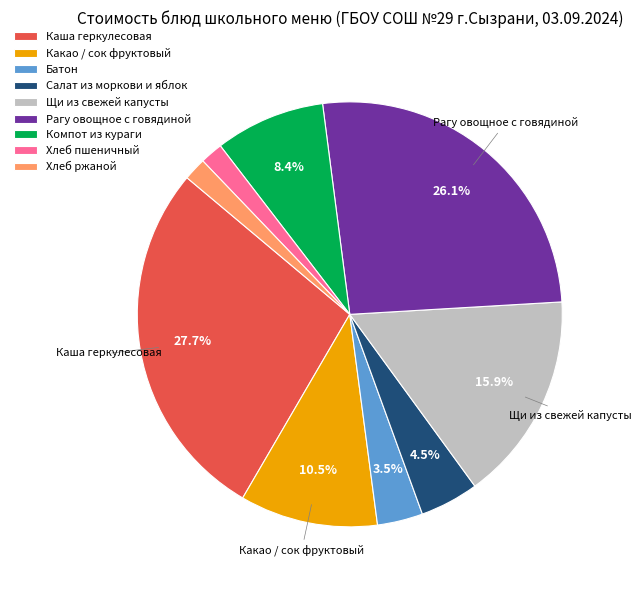

How many slices are in this pie chart?

9